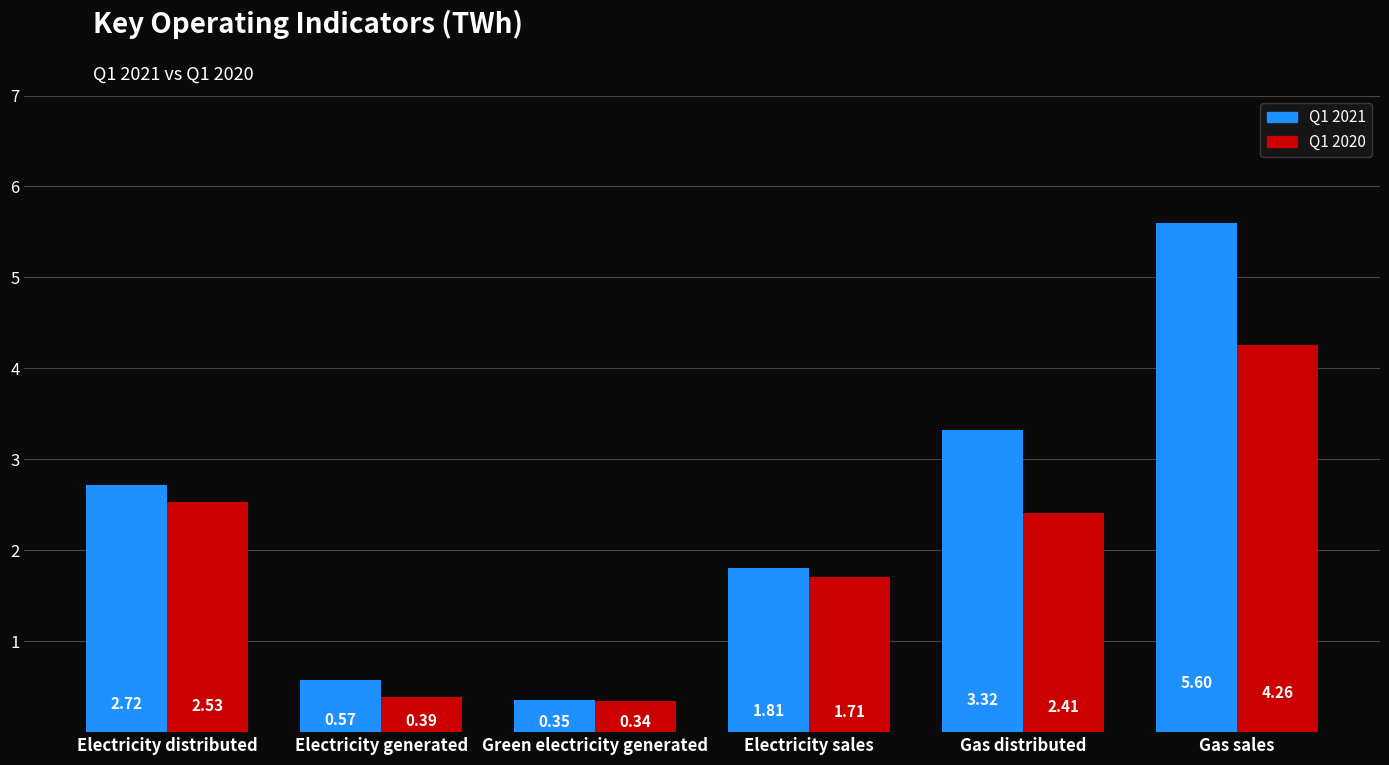

Which category has the lowest value in the Q1 2020 series?

Green electricity generated